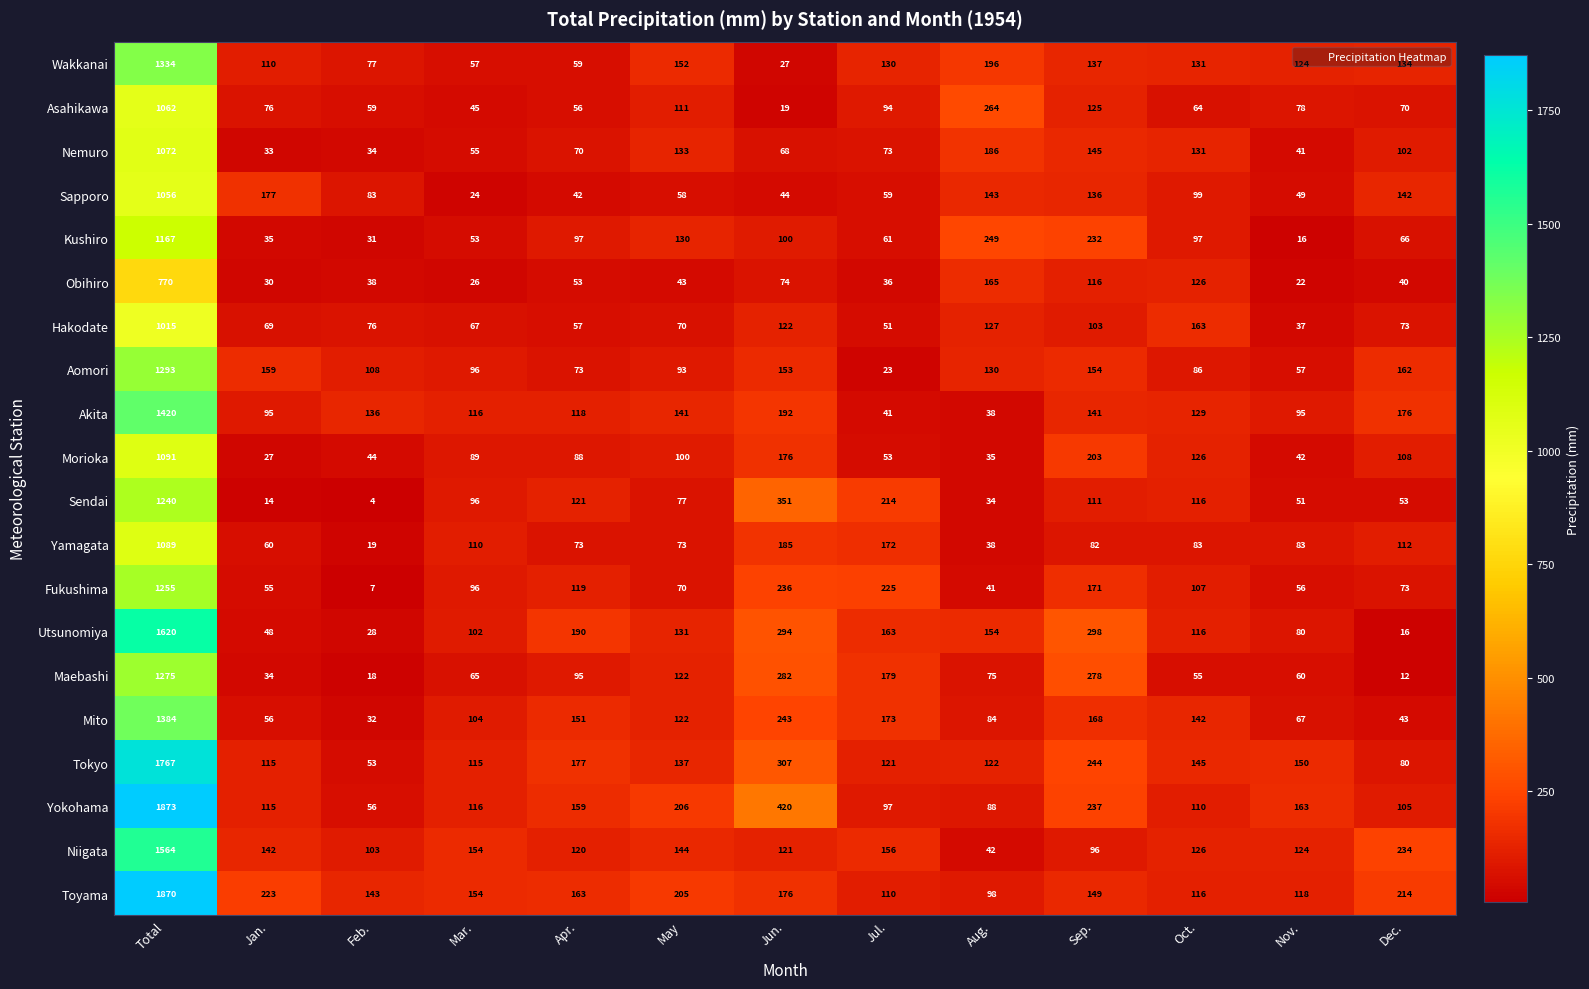

Which category has the highest value in the Niigata series?

Total